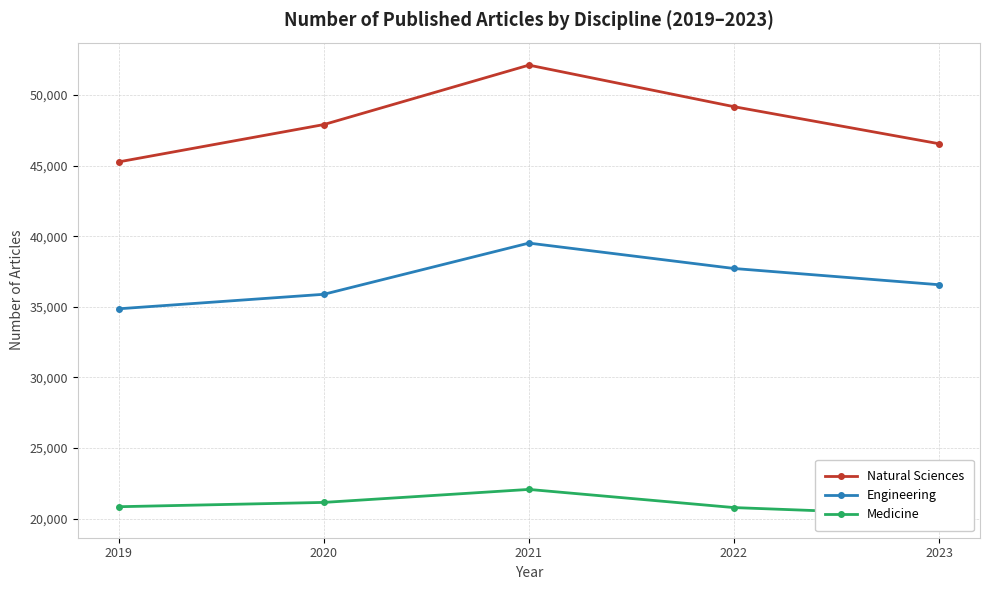

At which label is Engineering closest to 37189?

2022